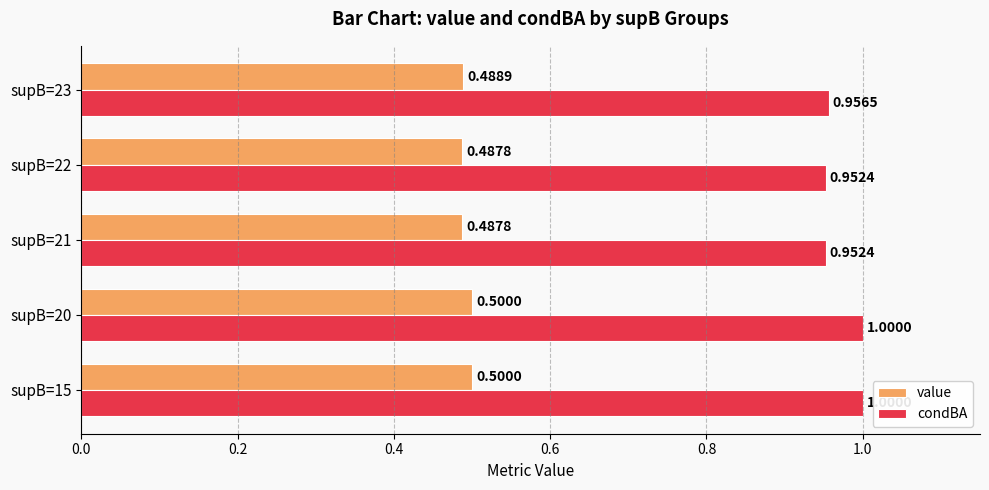

List the series in order of their overall mean, highest first.

condBA, value